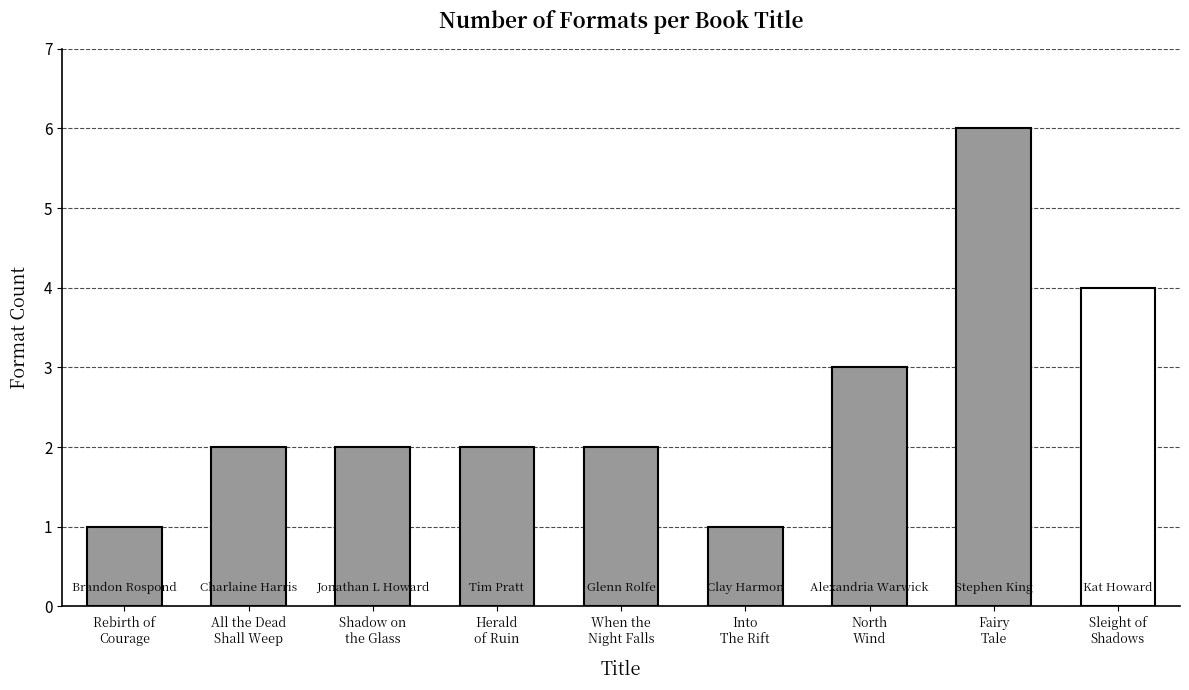

Is it true that the value at When the Night Falls is 1?

False